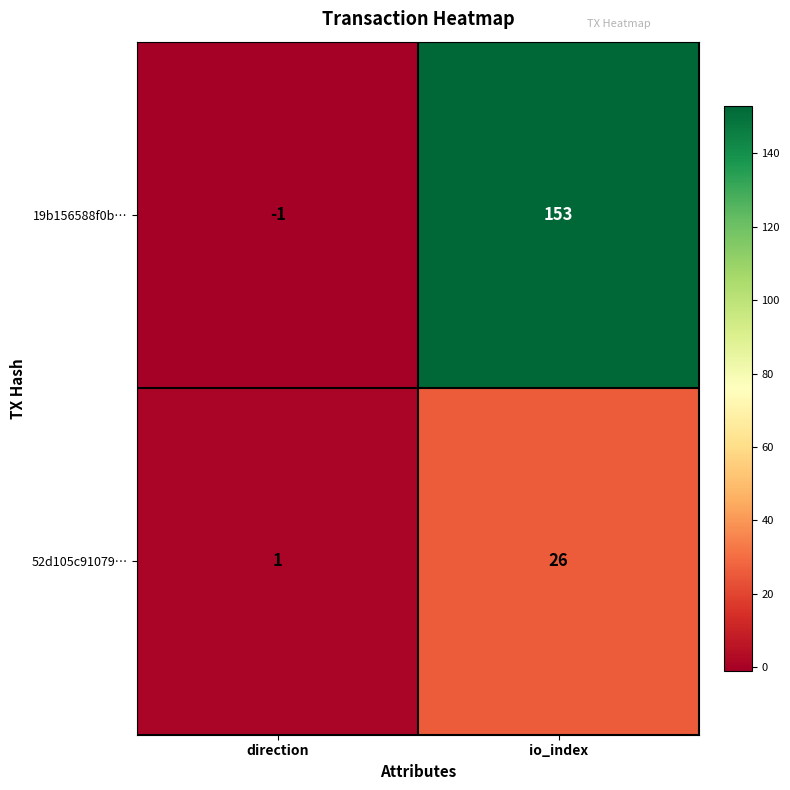

Which series has the largest range (max minus min)?

19b156588f0b…